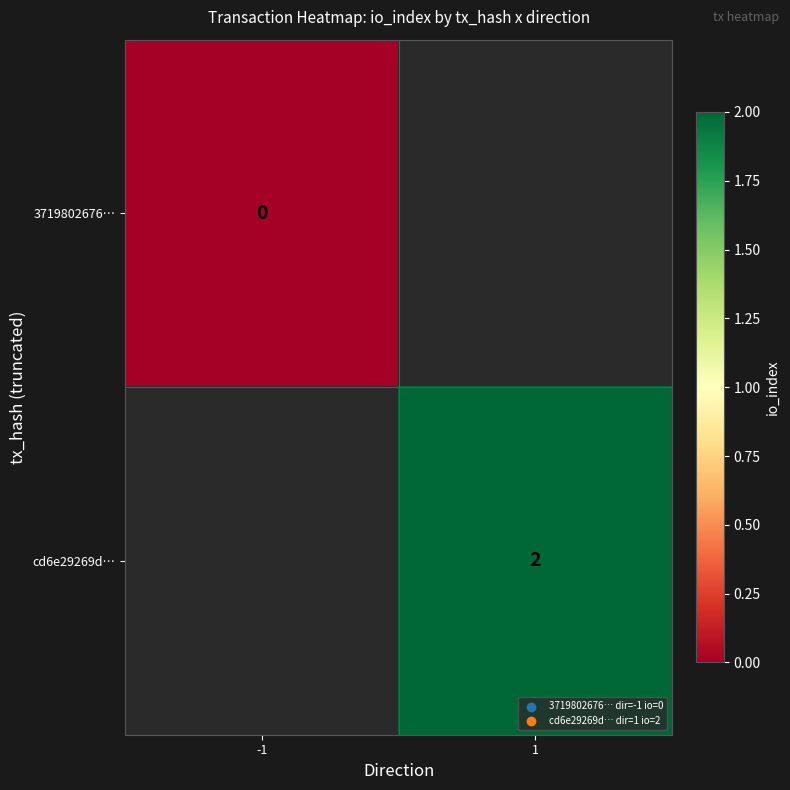

The cd6e29269d… series shows 3 at 1. True or false?

False